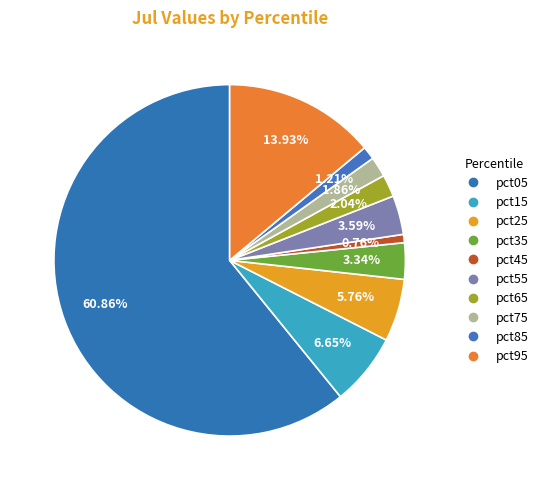

Which category has the biggest portion of the pie?

pct05